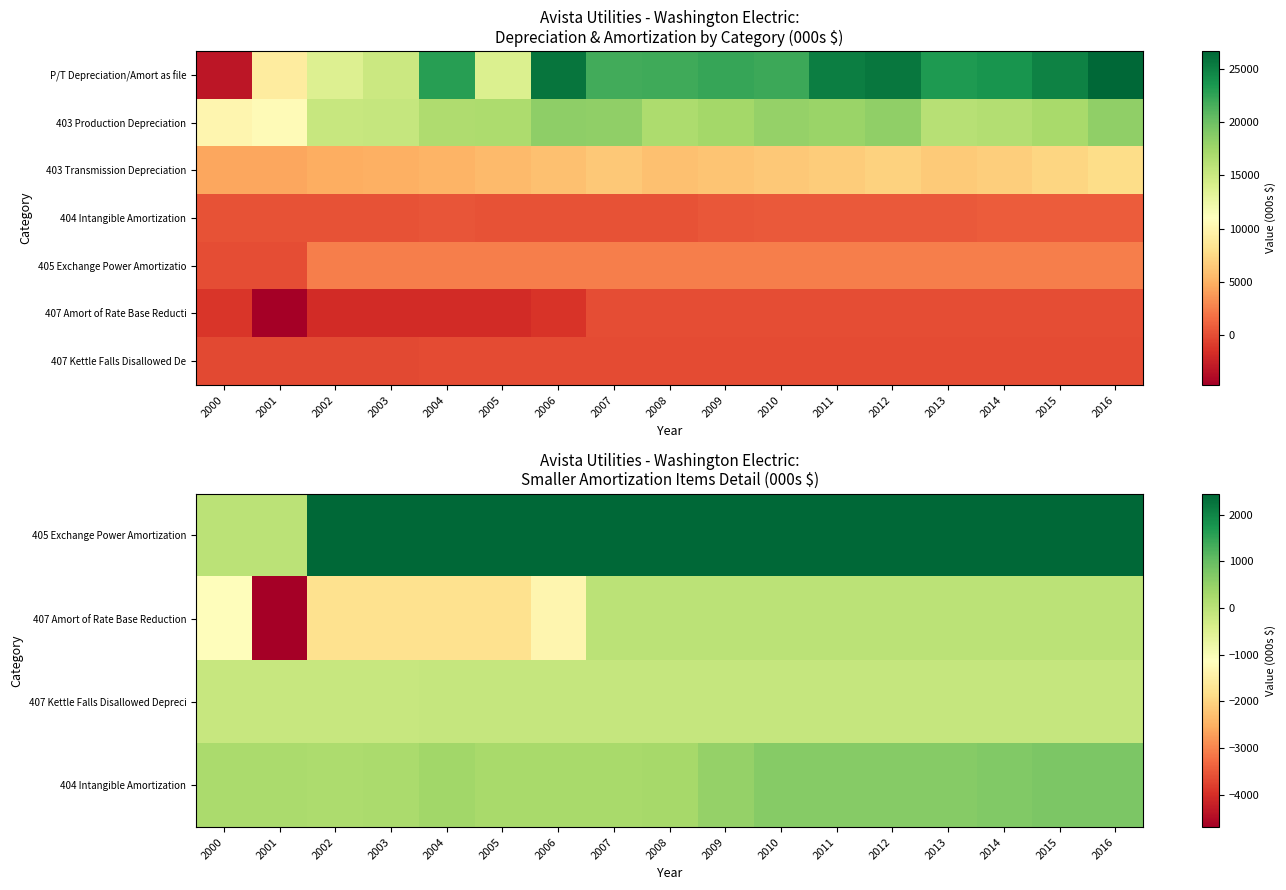

Which category has the lowest value in the 407 Kettle Falls Disallowed Depreci series?

2000